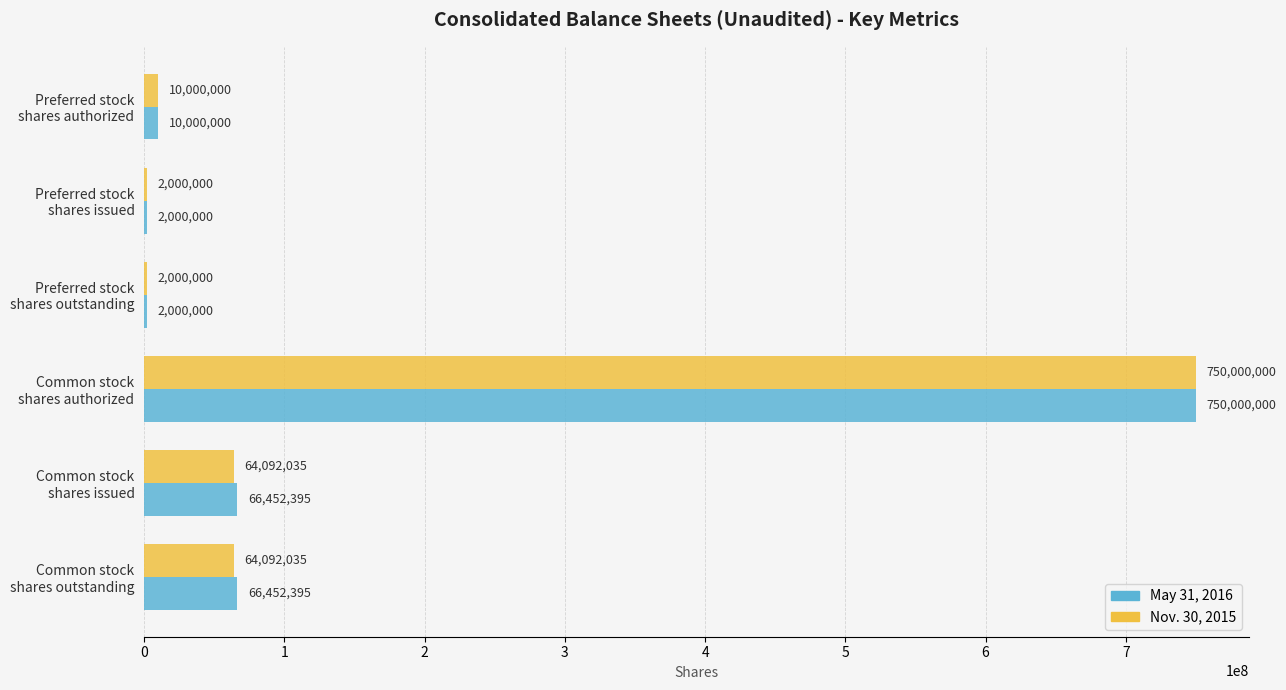

Which series has the largest total across all categories?

May 31, 2016